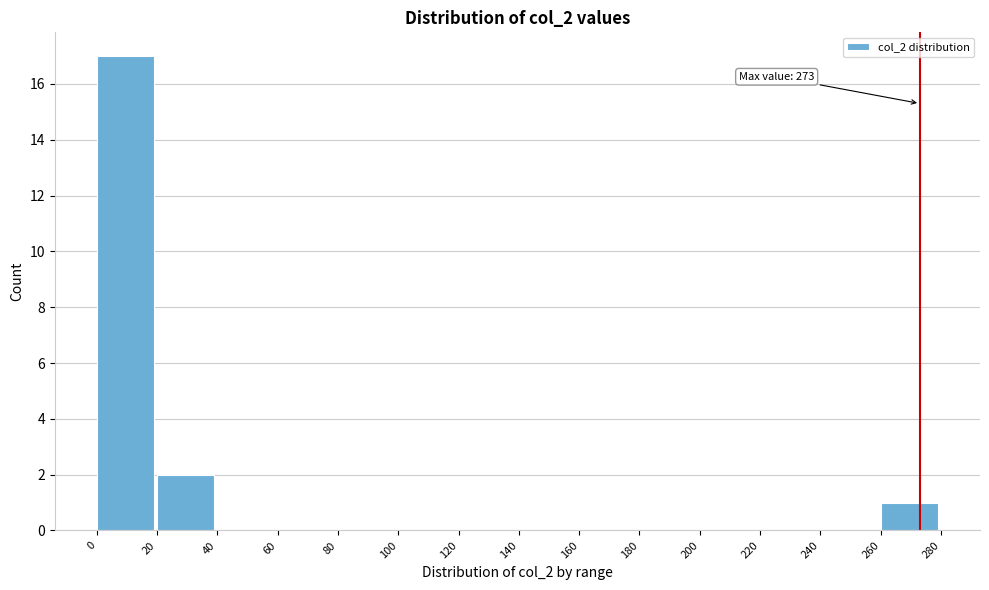

Which range on the x-axis has the tallest bar?

0 to 20